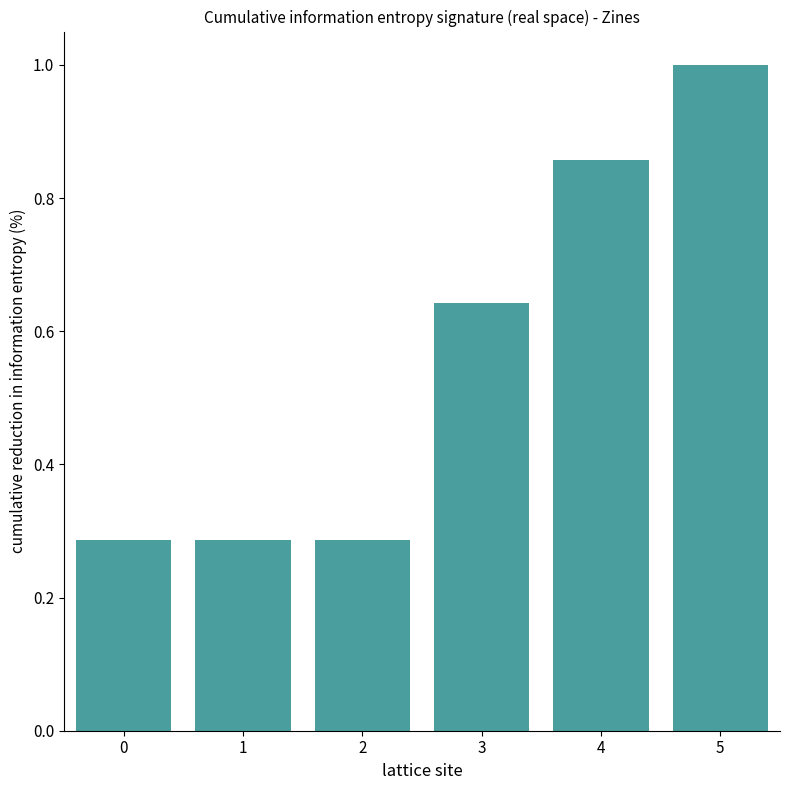

What is the difference between the maximum and minimum values?

0.7